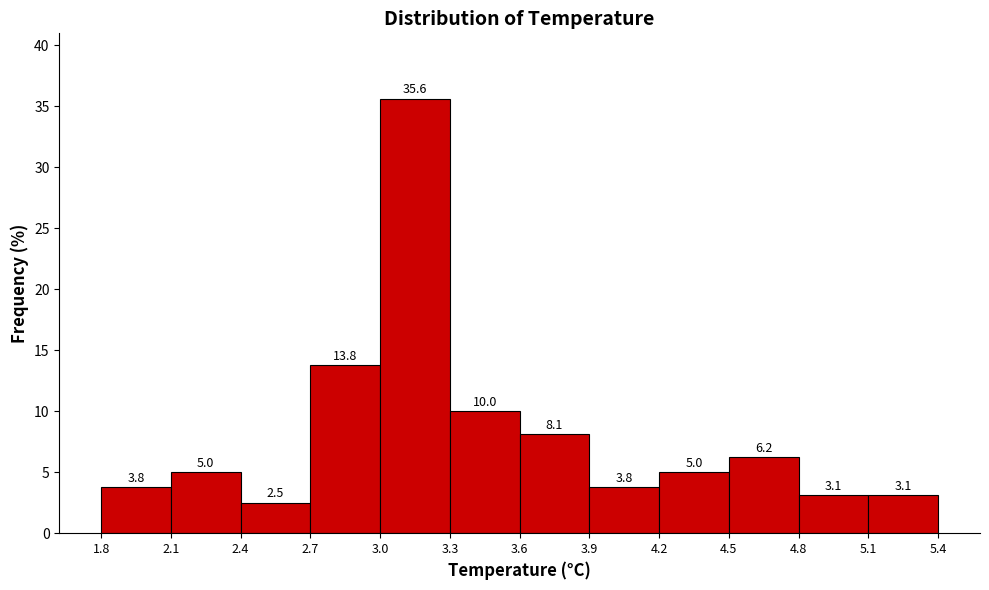

Which range on the x-axis has the tallest bar?

3.0 to 3.3